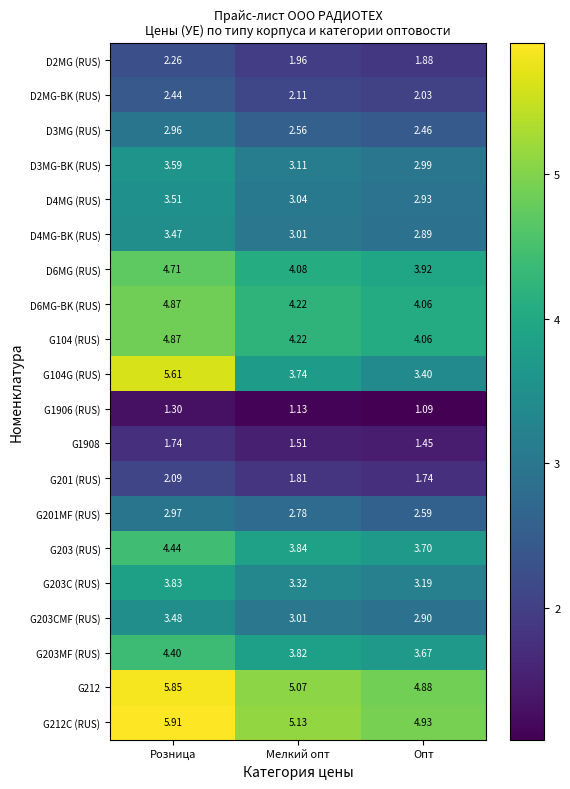

Rank the categories by D3MG-BK (RUS) value from highest to lowest.

Розница, Мелкий опт, Опт